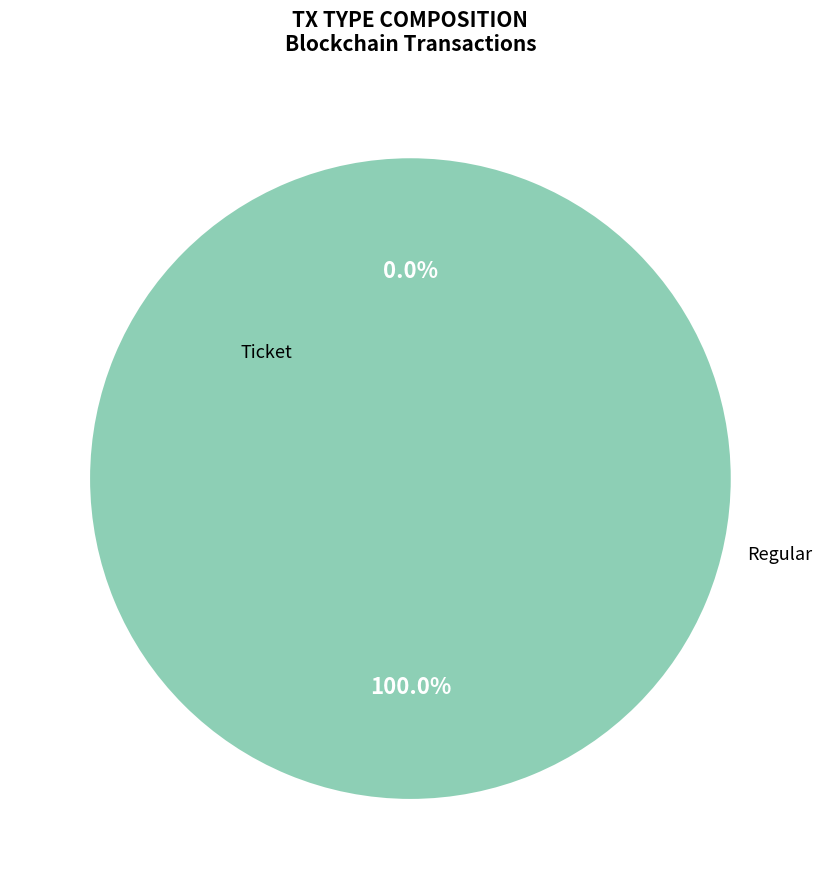

To the nearest percent, what is the difference between the Ticket and Regular slice percentages?

100%